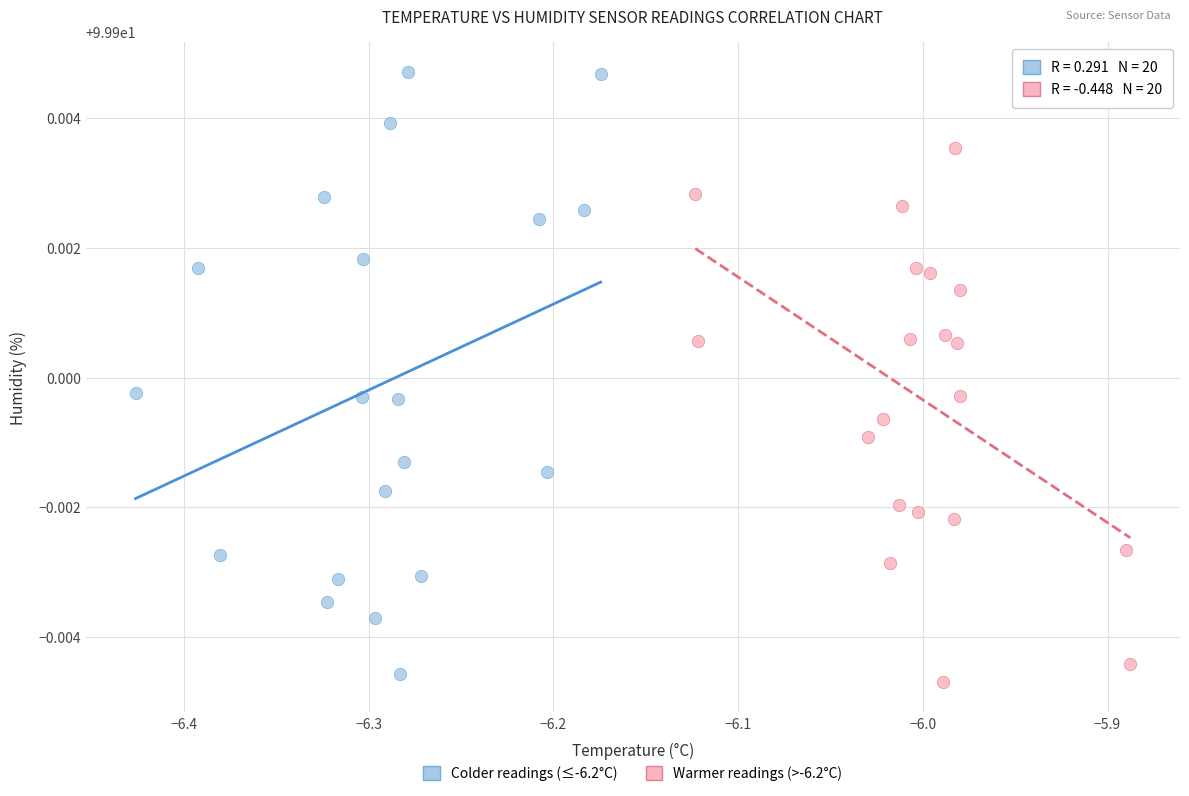

Which series reaches the maximum Y coordinate?

Colder readings (≤-6.2°C)